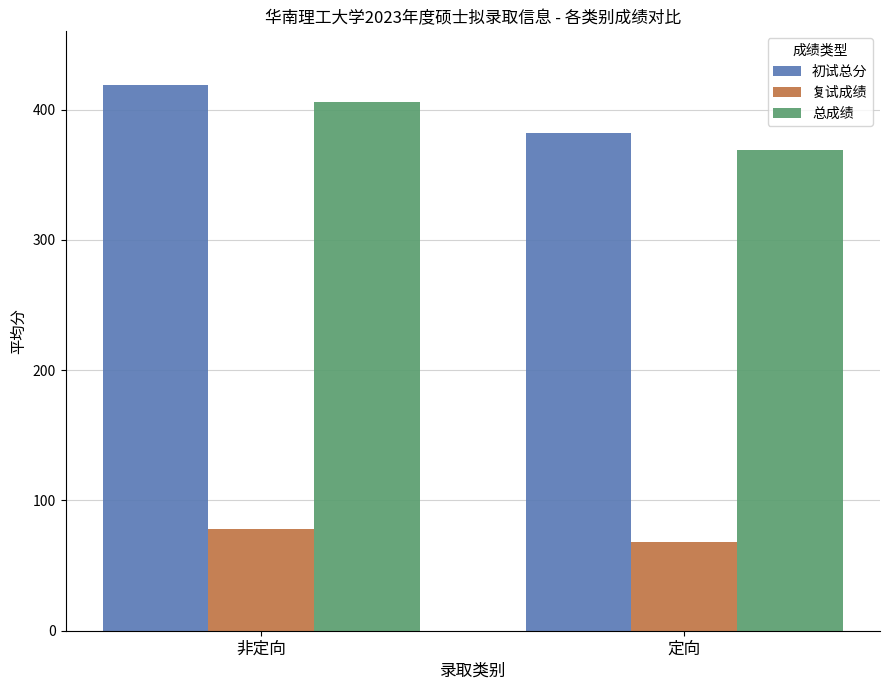

The 总成绩 series shows 368.8 at 定向. True or false?

True